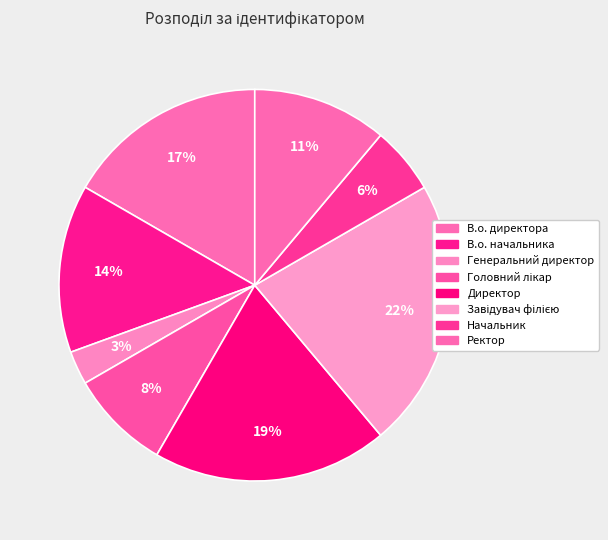

Count the number of slices in the pie.

8